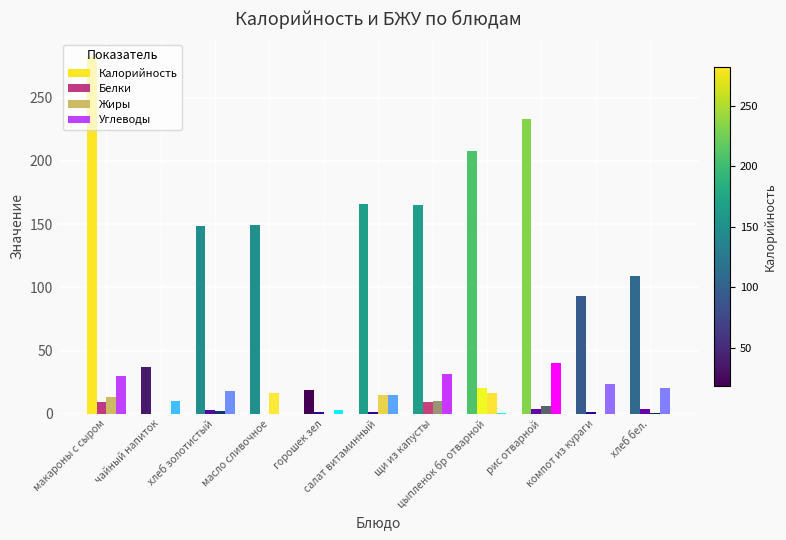

True or false: Жиры has a value of 0.0 at компот из кураги.

True